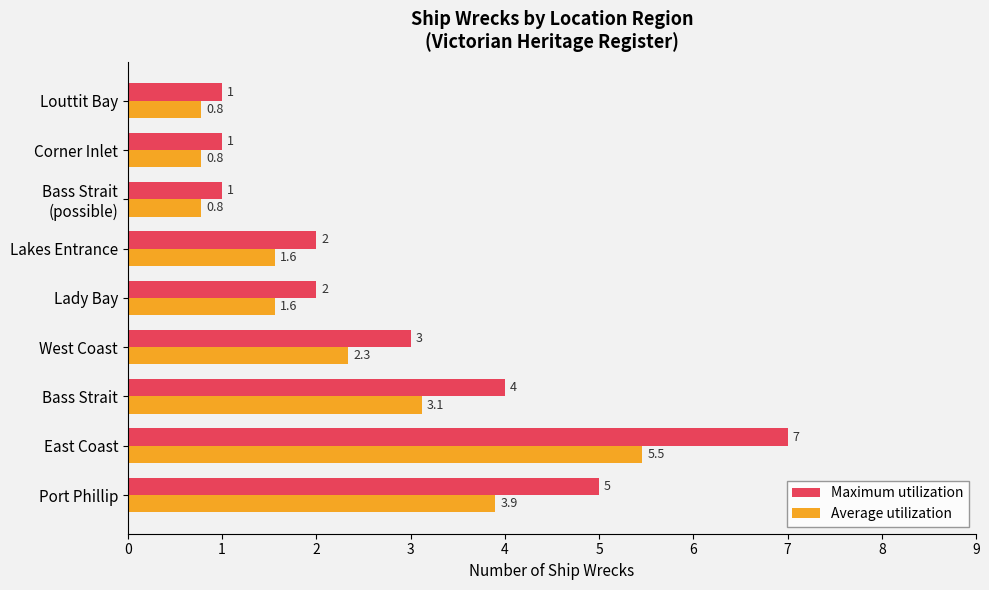

What is the greatest value displayed?

7.0